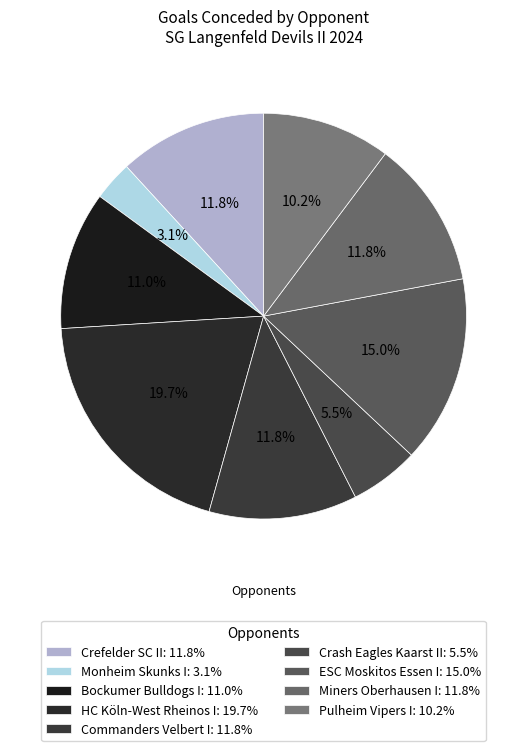

Which has a higher value, Monheim Skunks I or Miners Oberhausen I?

Miners Oberhausen I